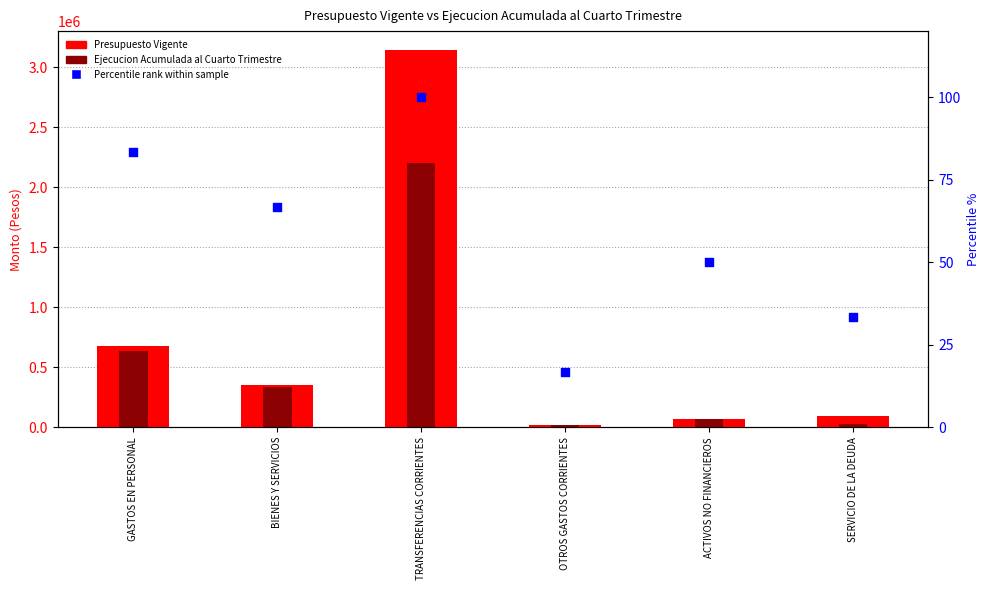

Which series has the largest total across all categories?

Presupuesto Vigente